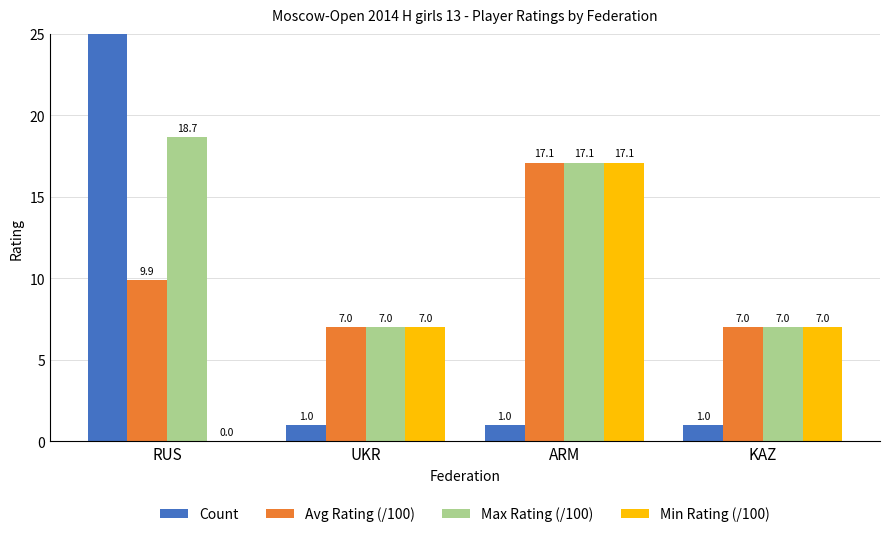

How many distinct data groups are displayed?

4